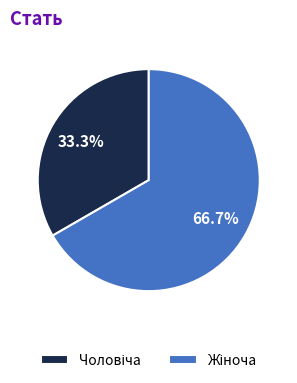

Does any single category account for the majority?

Yes